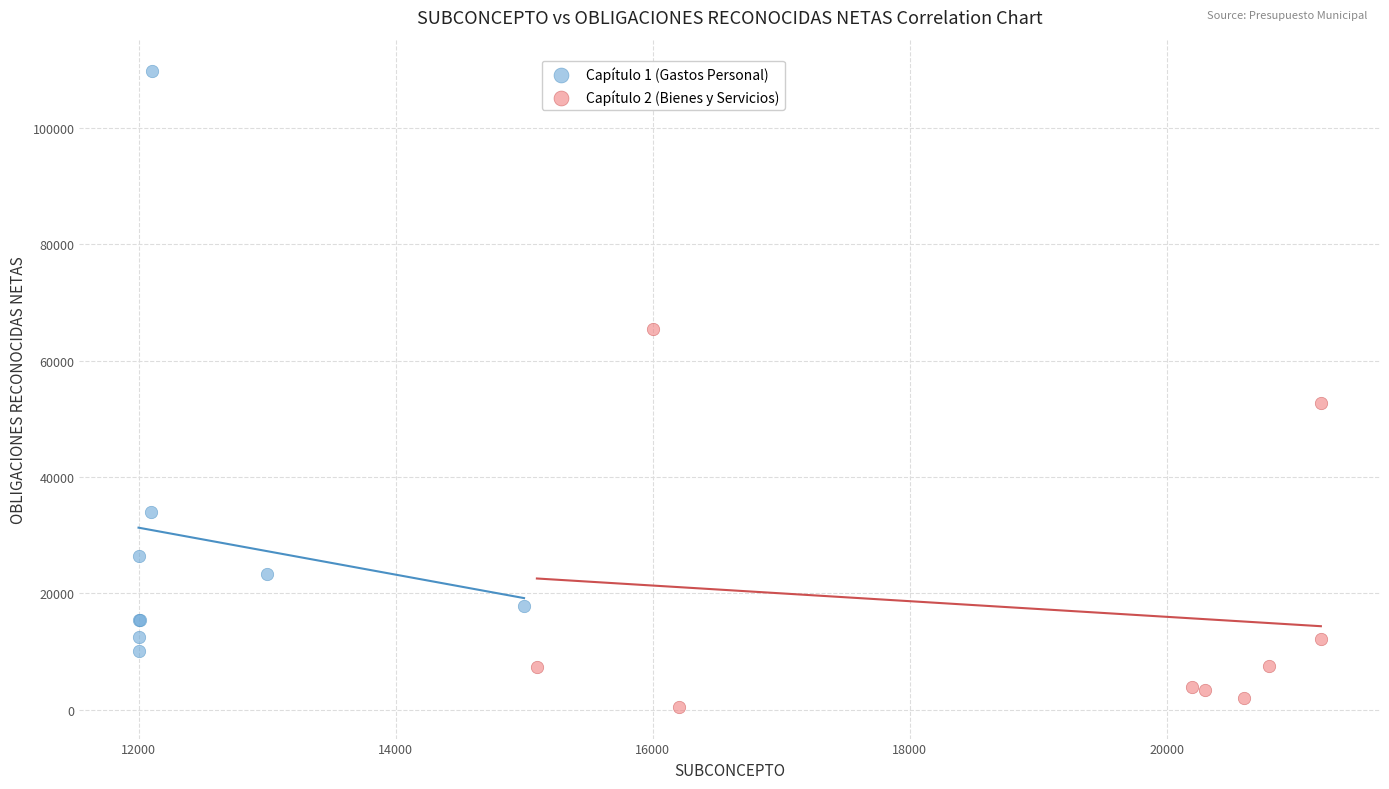

Which series has the largest Y range (max minus min)?

Capítulo 1 (Gastos Personal)